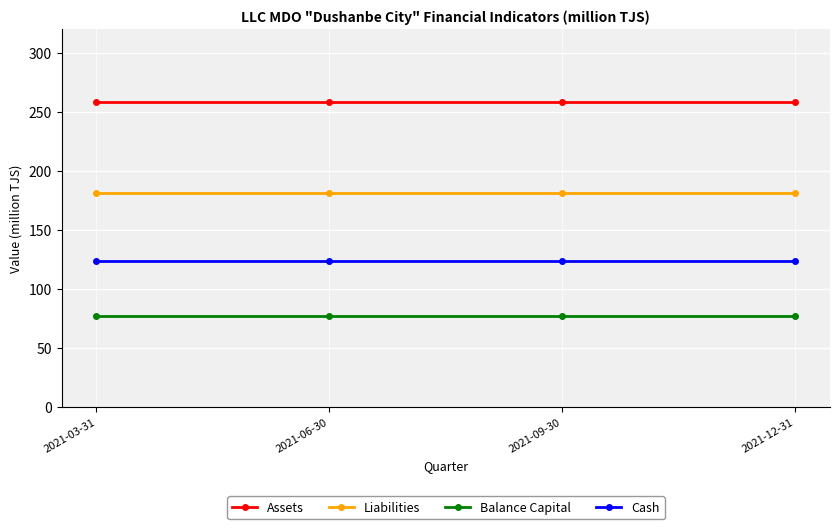

Reading left to right, list all the values displayed in this chart.

Assets: 258.0	258.0	258.0	258.0
Liabilities: 181.0	181.0	181.0	181.0
Balance Capital: 77.0	77.0	77.0	77.0
Cash: 123.6	123.6	123.6	123.6